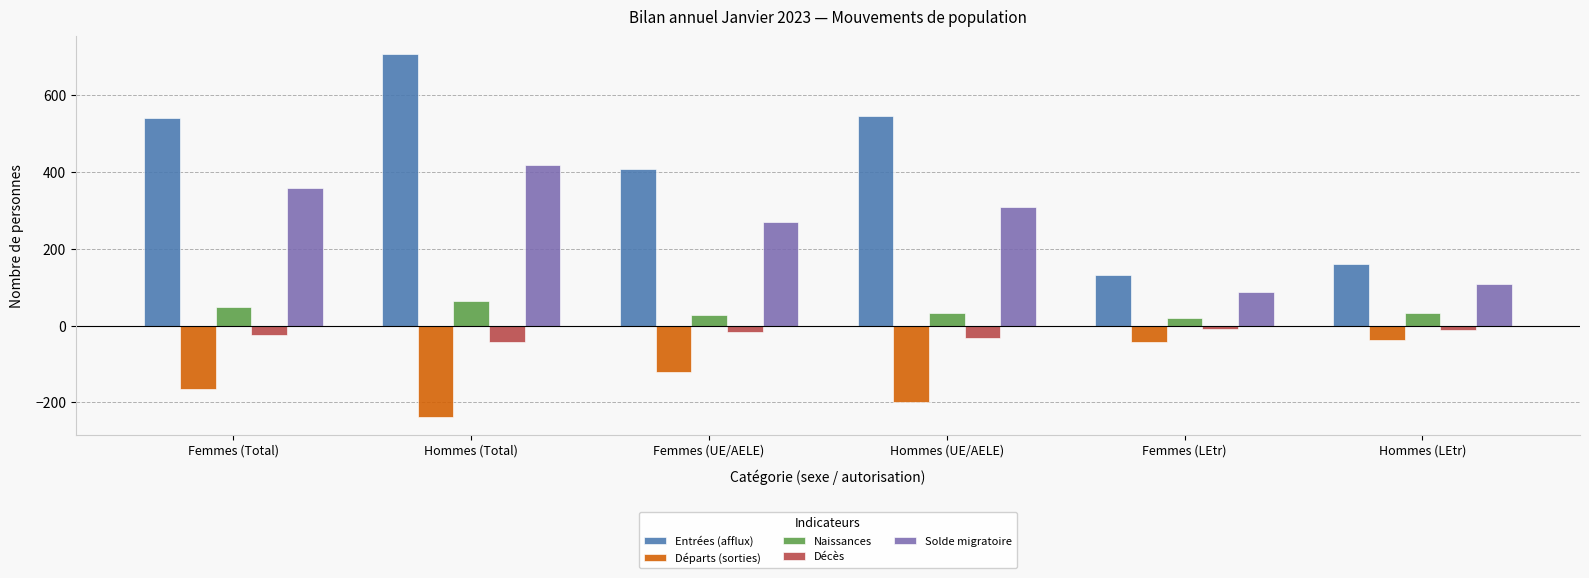

Is the value of Décès at Femmes (UE/AELE) greater than the value of Entrées (afflux) at Femmes (UE/AELE)?

No